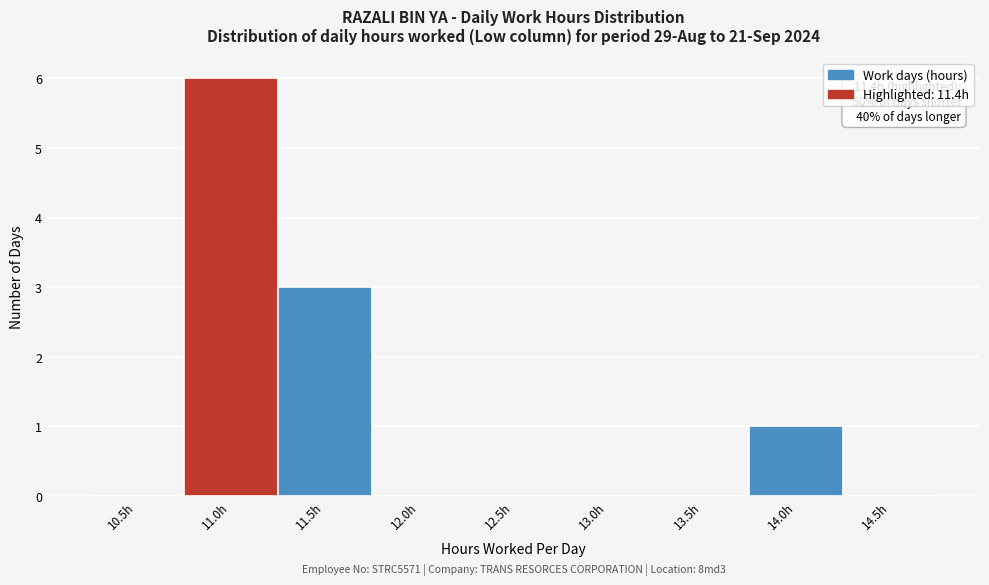

Reading right to left, what are all the values shown in this chart?

14.5h=0	14.0h=1	13.5h=0	13.0h=0	12.5h=0	12.0h=0	11.5h=3	11.0h=6	10.5h=0